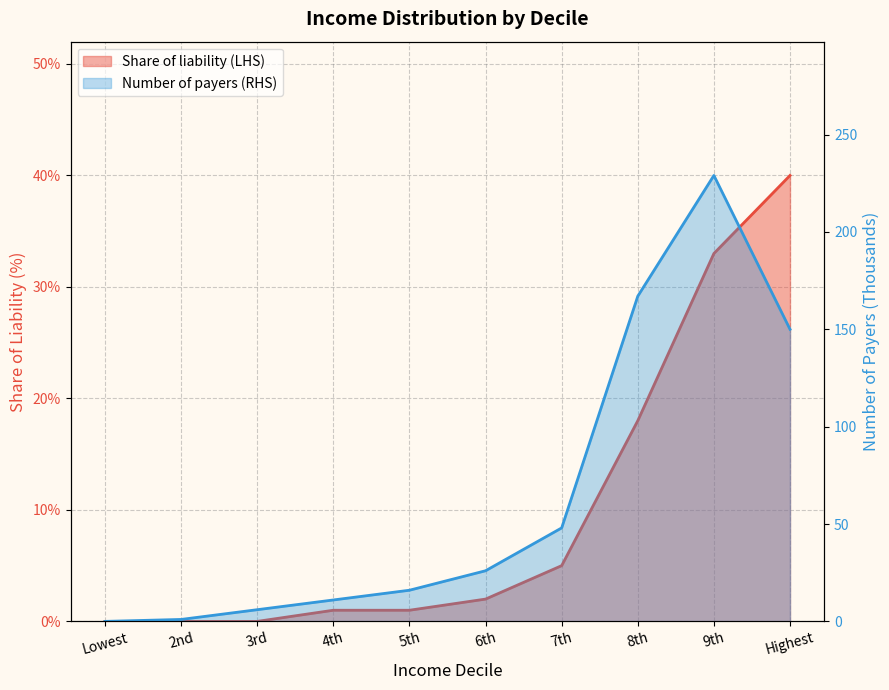

List the series in order of their peak value, lowest first.

Share of liability (LHS), Number of payers (RHS)